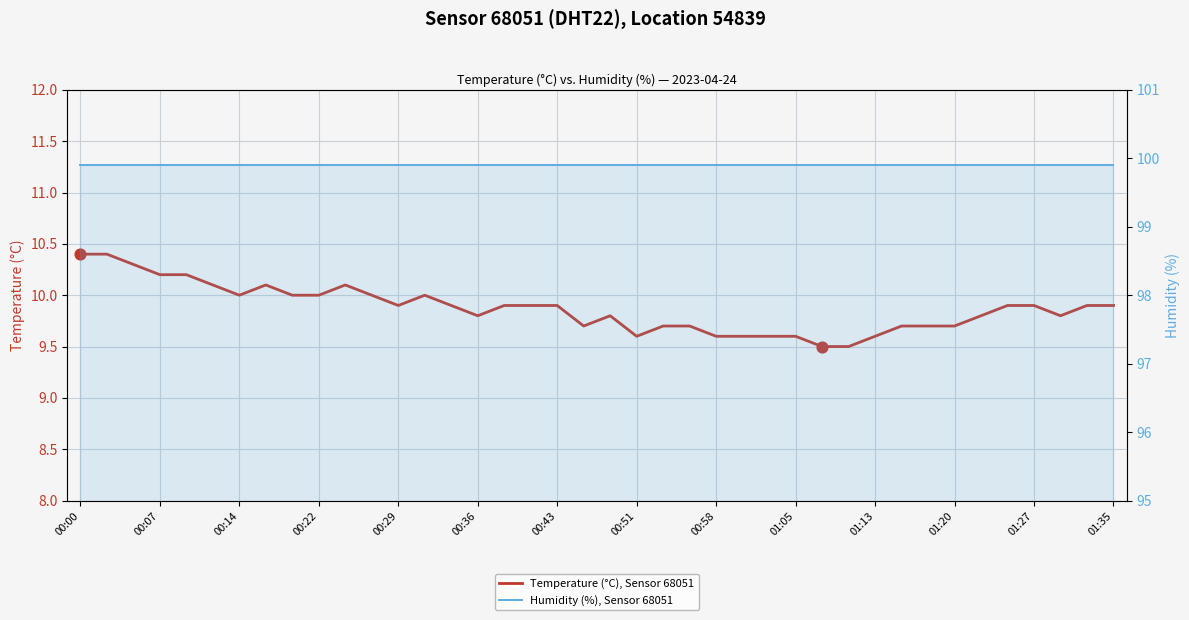

Which series has the largest total across all categories?

Humidity (%), Sensor 68051